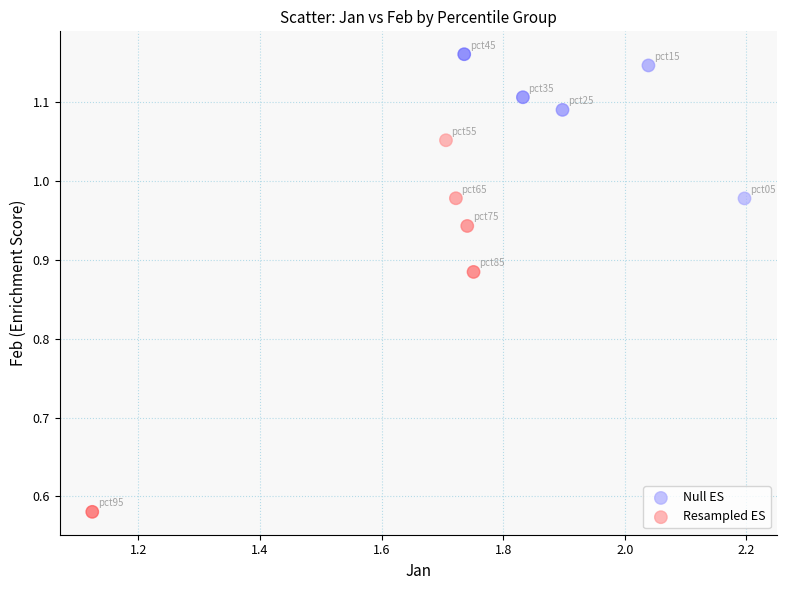

Which series contains the lowest Y value?

Resampled ES